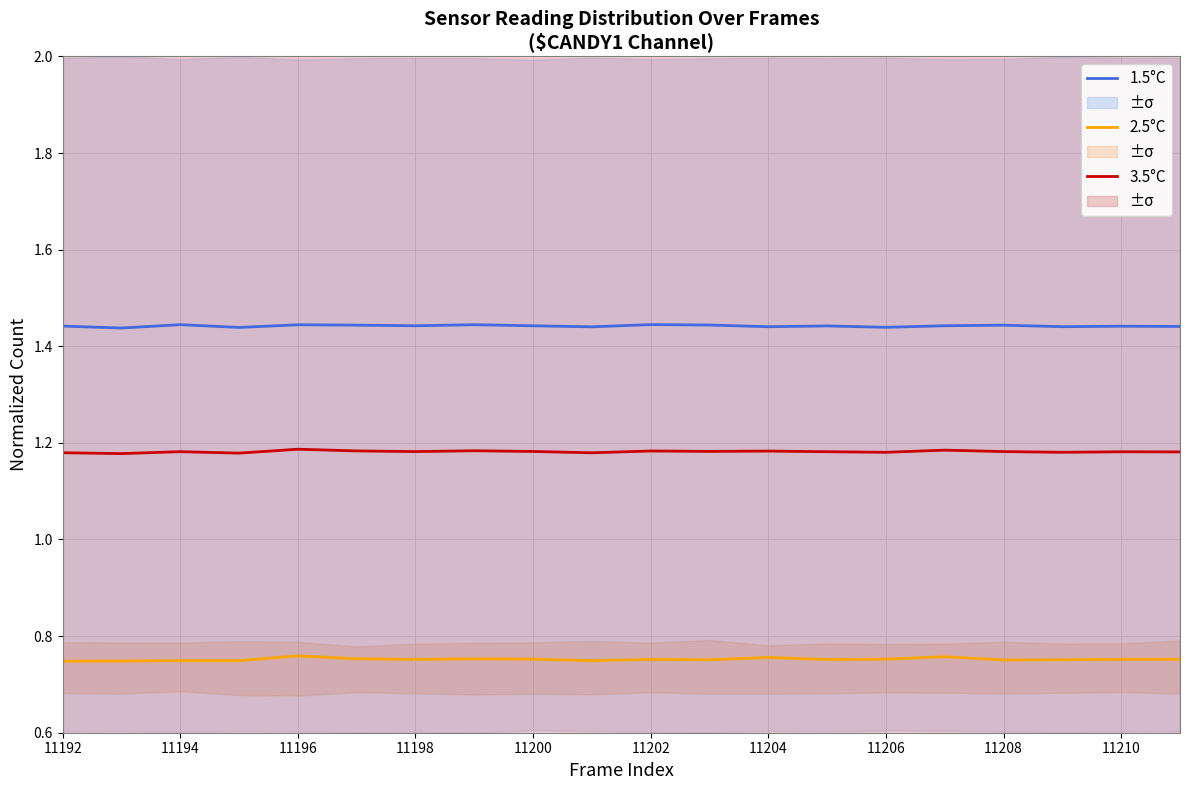

How many categories are shown in the chart?

20